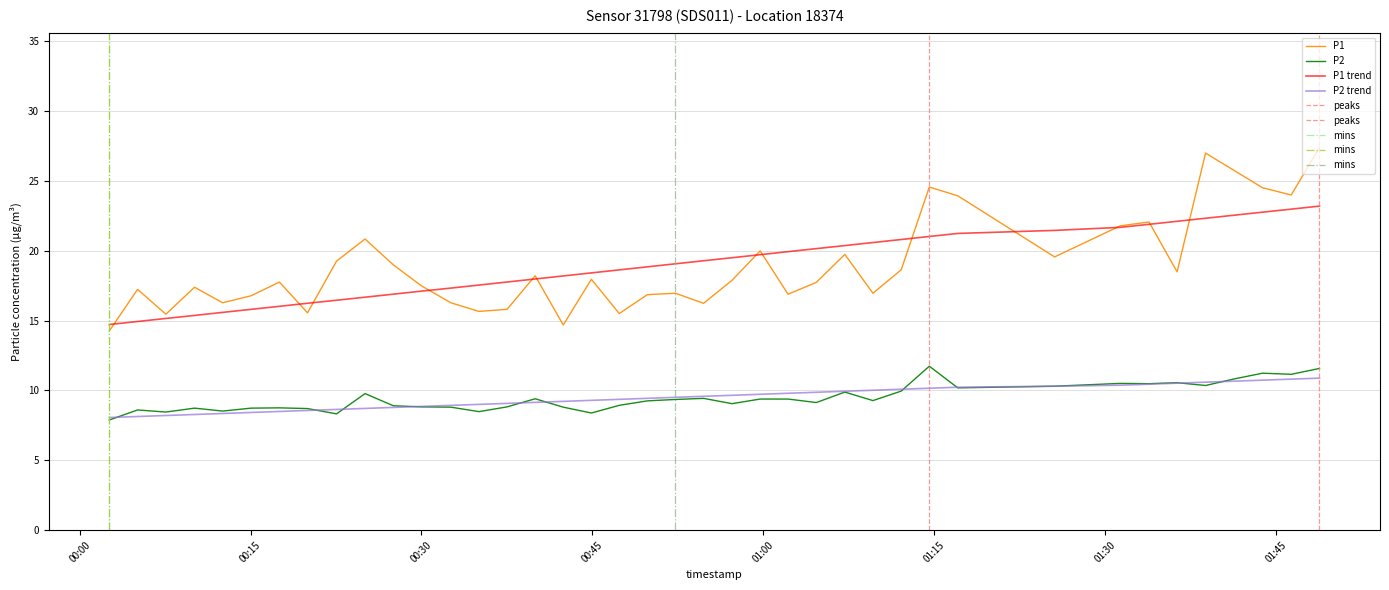

True or false: P1 trend and P2 trend cross at least once.

False